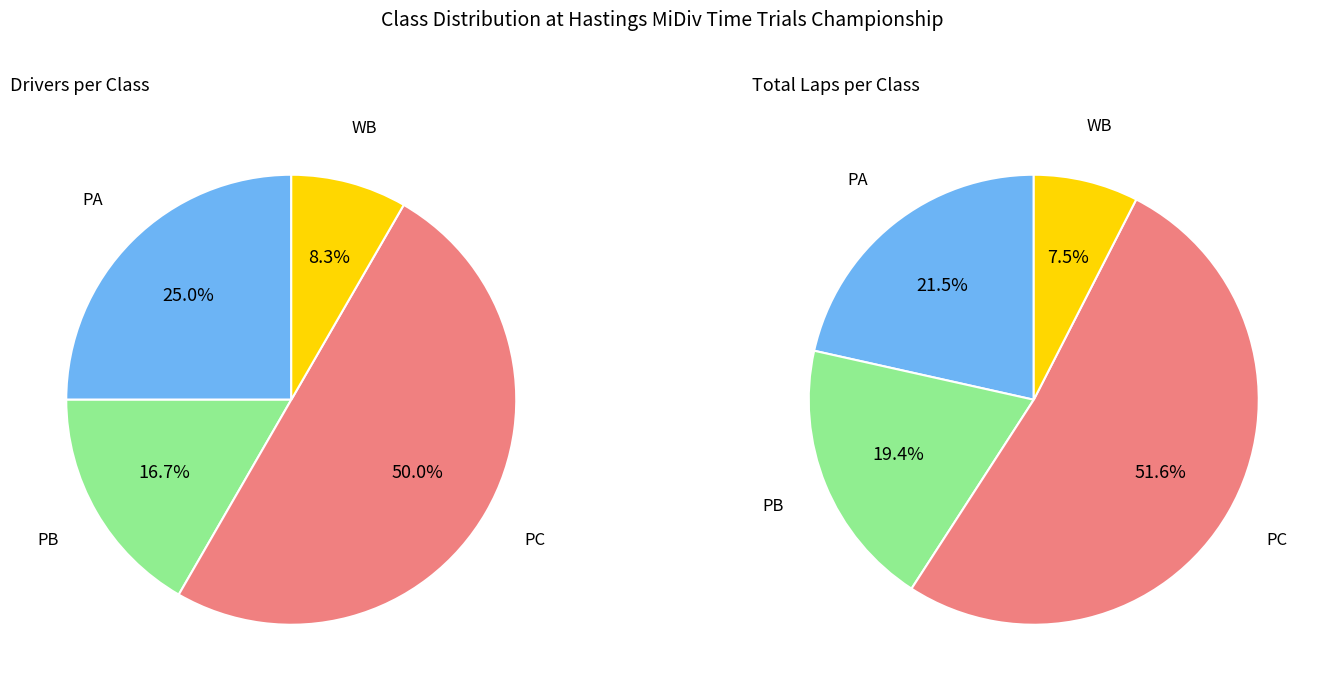

To the nearest percent, what is the difference between the largest and smallest slice percentages?

42%